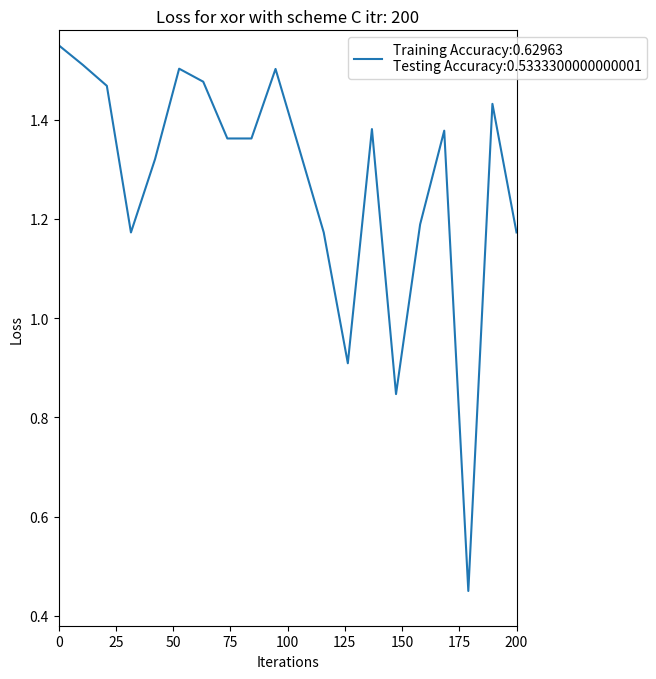

What is the difference between the maximum and minimum values?

1.1